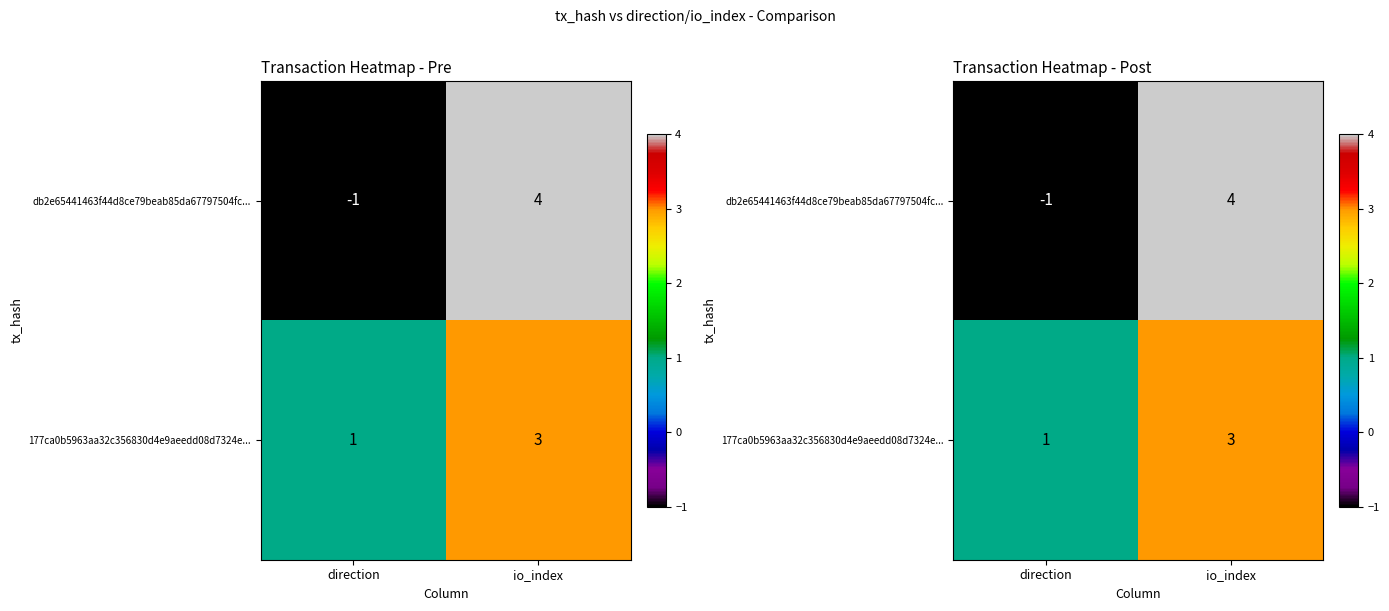

True or false: 177ca0b5963aa32c356830d4e9aeedd08d7324e... has a value of 1 at direction.

True